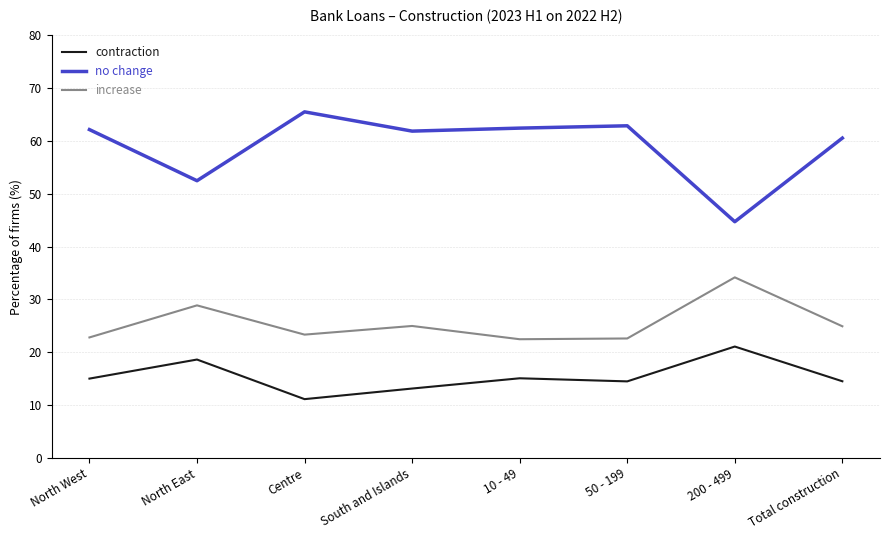

Where is no change nearest to the value 55?

North East